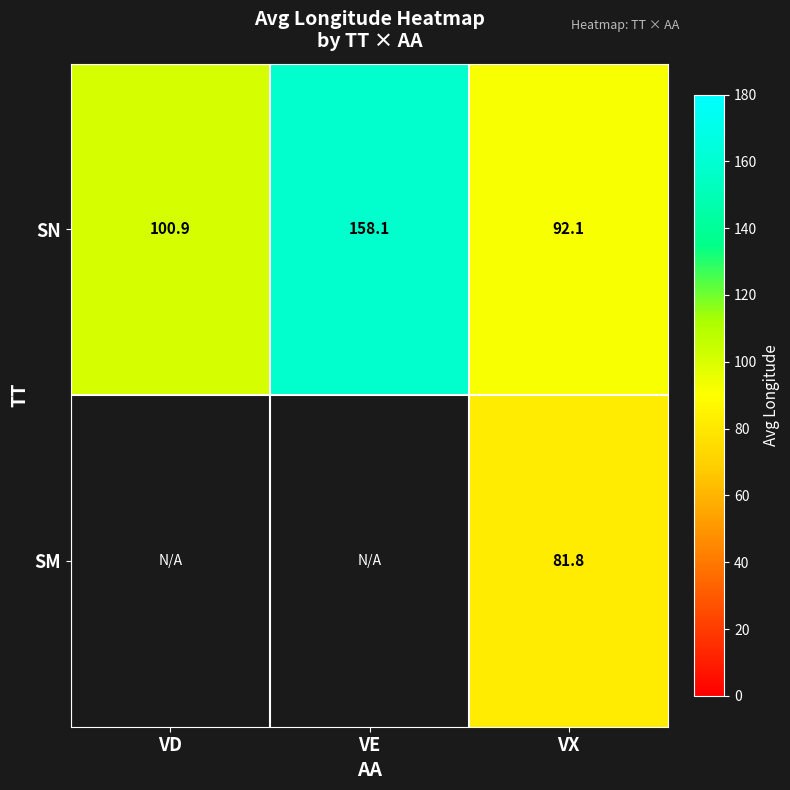

How many categories are shown in the chart?

3